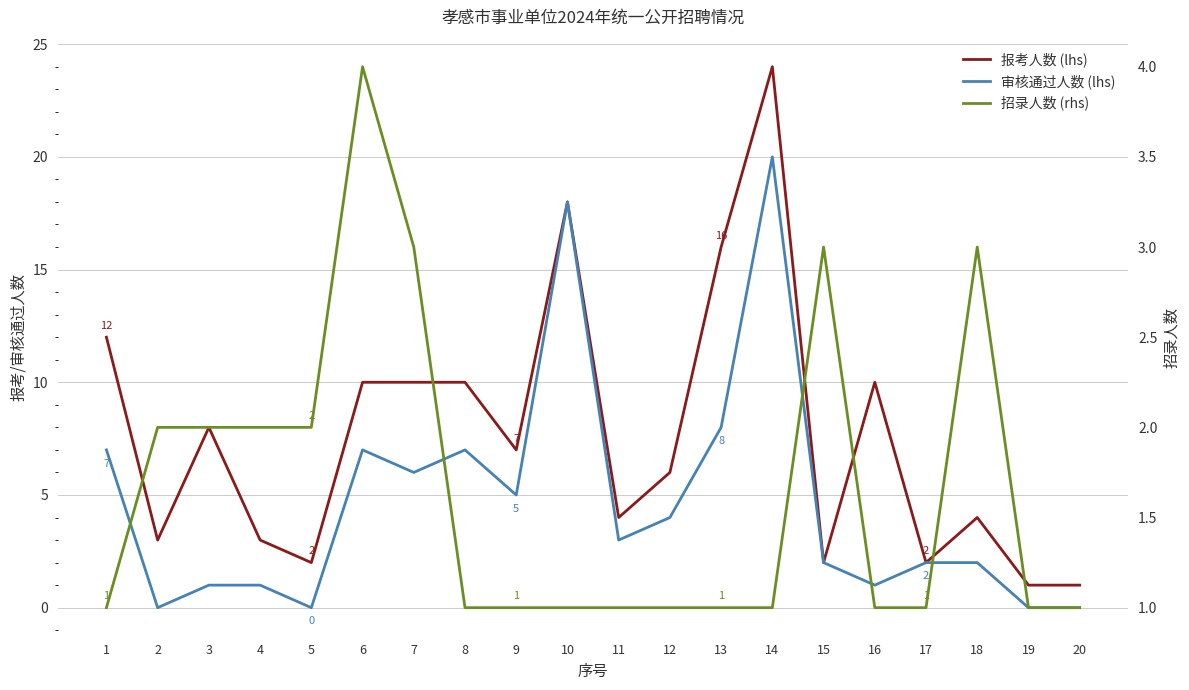

What is the value of the 审核通过人数 (lhs) point at the 18th from the left?

2